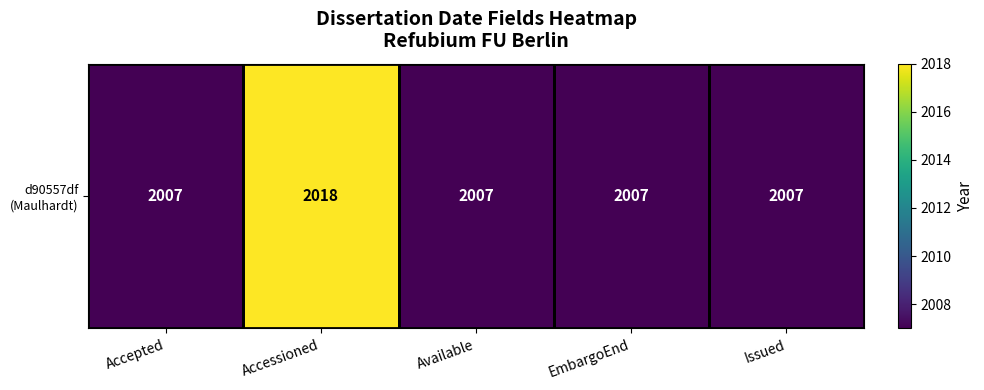

The value at Accepted is 2007. True or false?

True